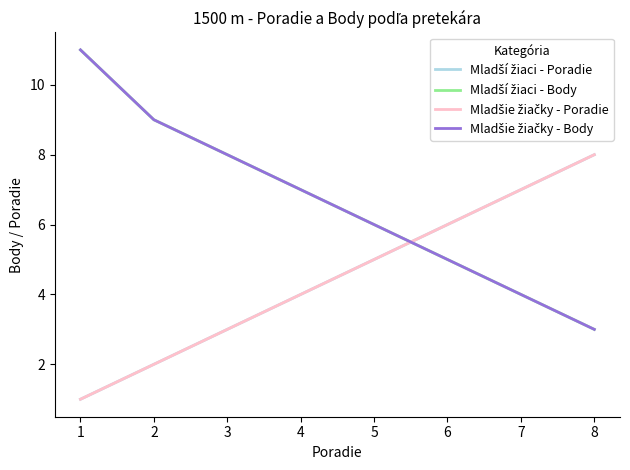

Read the Mladšie žiačky - Poradie value at 2.

2